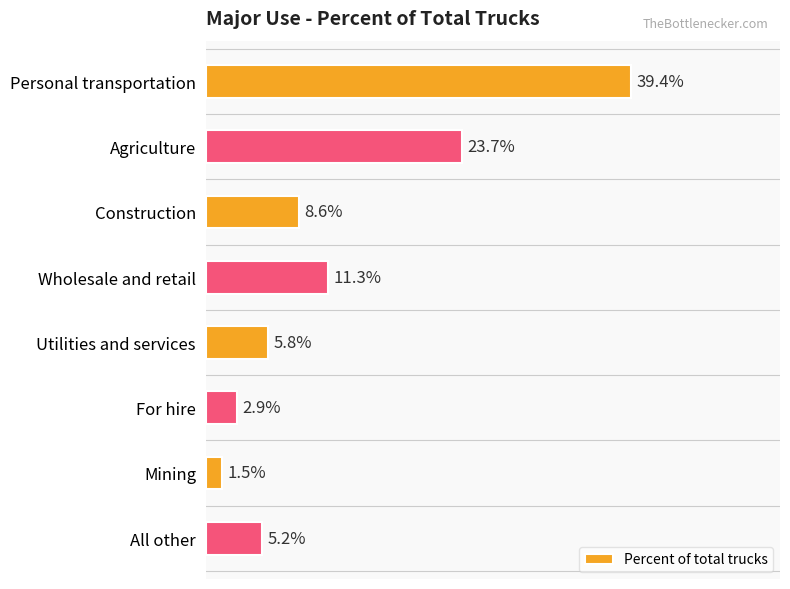

Which has a higher value, Personal transportation or For hire?

Personal transportation